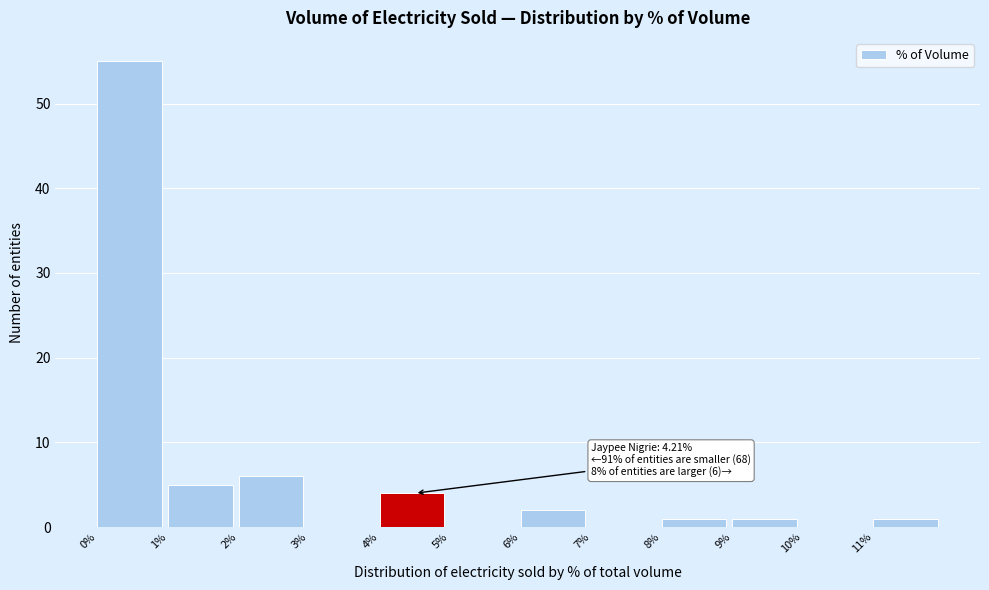

Which range on the x-axis has the tallest bar?

0 to 1